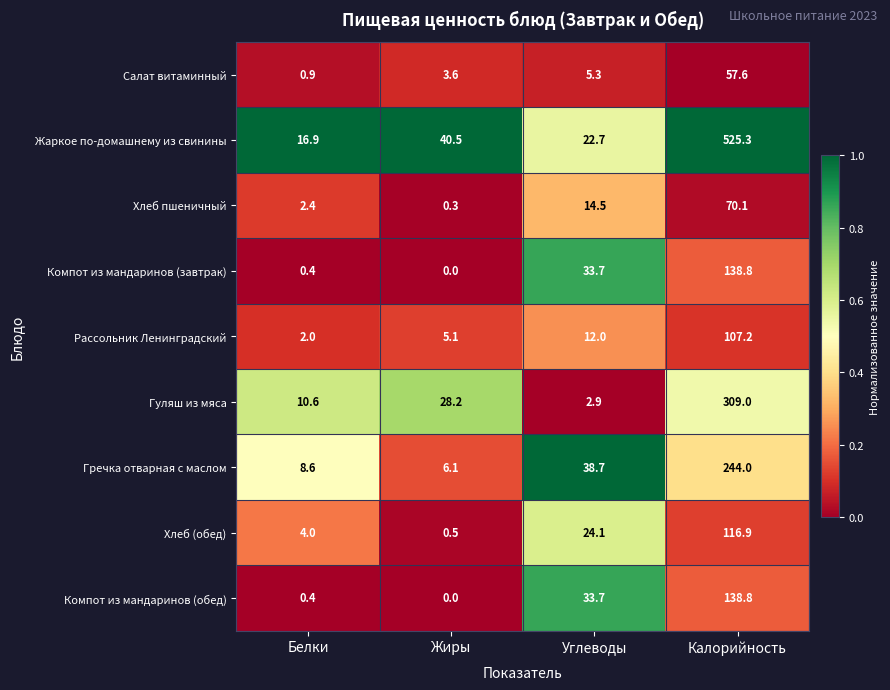

Which category has the lowest value across all series?

Жиры